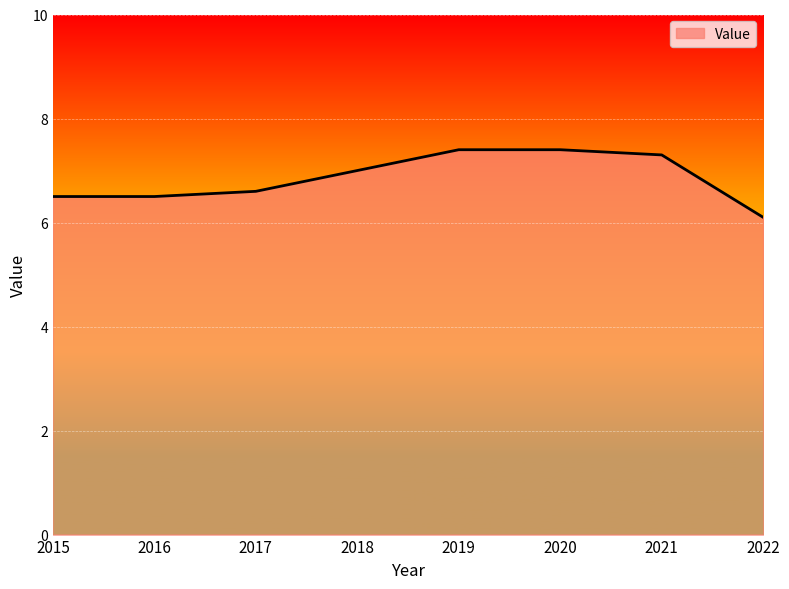

How many values are below 7?

4